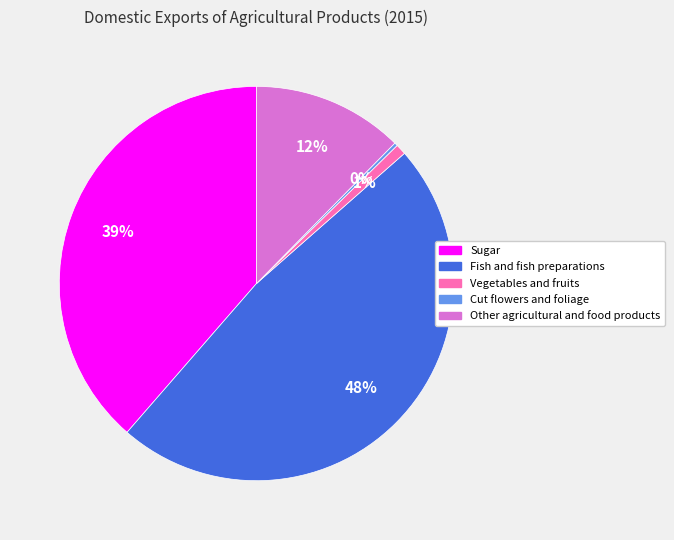

Is it true that Other agricultural and food products is 12% of the pie?

True